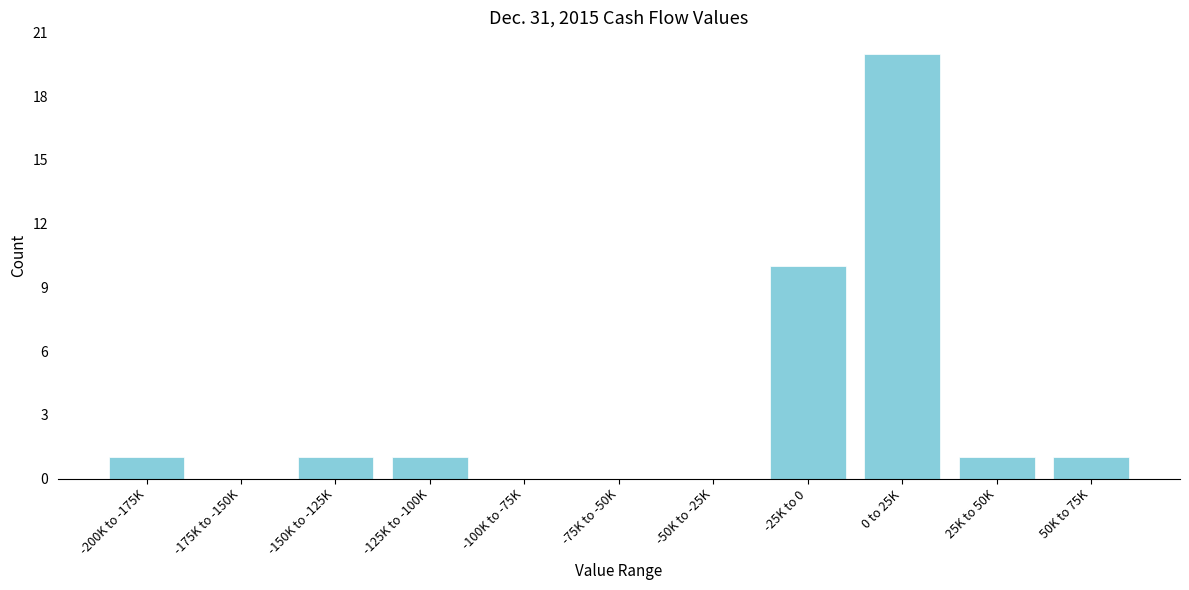

Reading left to right, what are all the values shown in this chart?

-200K to -175K=1	-175K to -150K=0	-150K to -125K=1	-125K to -100K=1	-100K to -75K=0	-75K to -50K=0	-50K to -25K=0	-25K to 0=10	0 to 25K=20	25K to 50K=1	50K to 75K=1